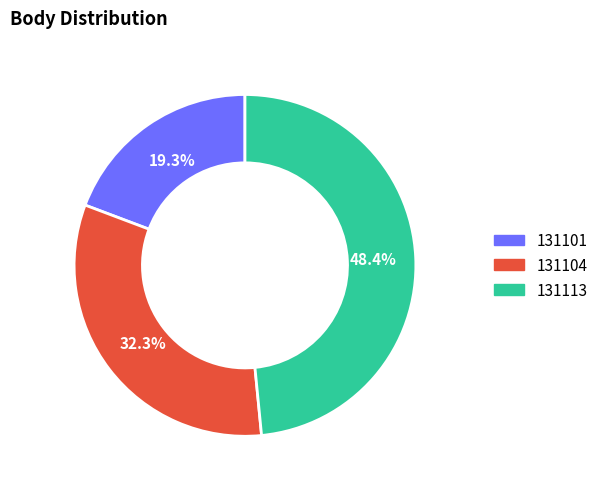

Rank the categories by value from lowest to highest.

131101, 131104, 131113